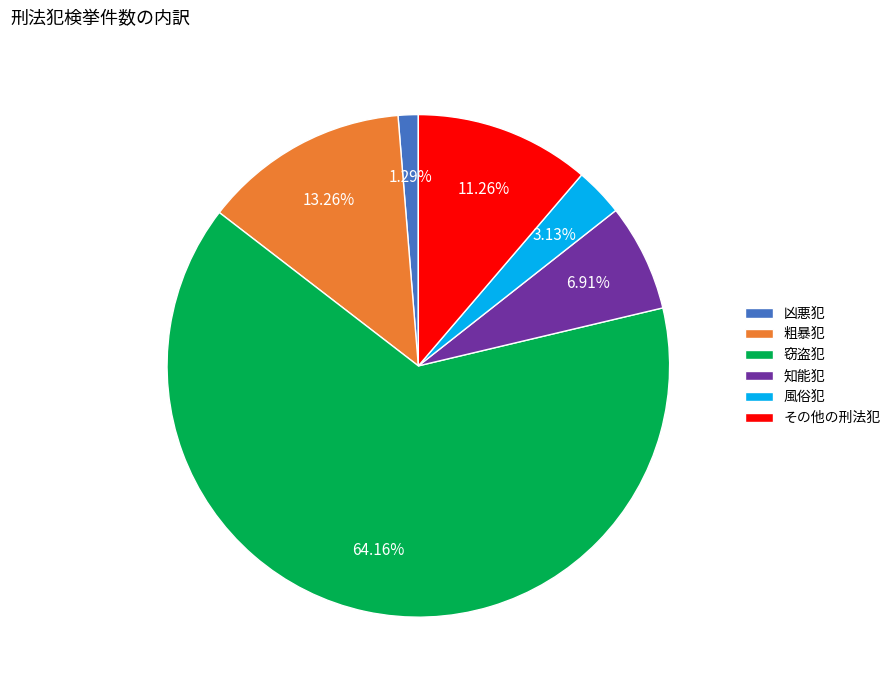

True or false: 凶悪犯 accounts for 1% of the total.

True